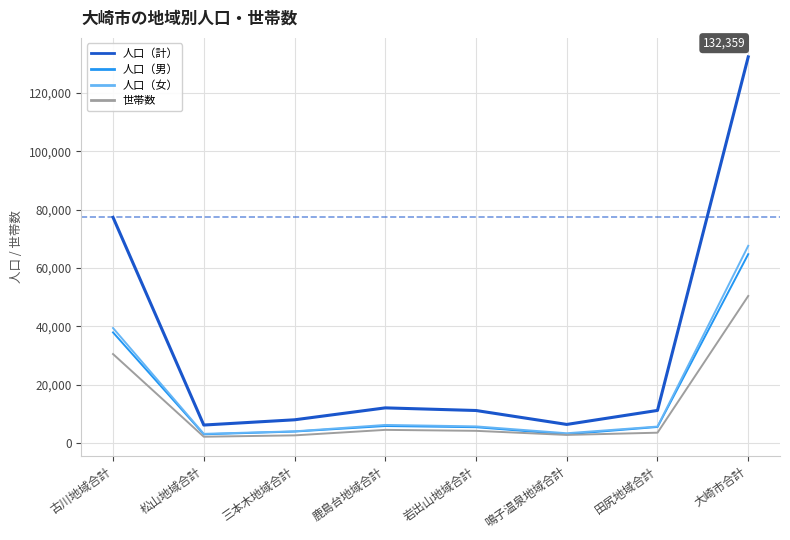

True or false: 人口（女） has more than 0 interior local peaks.

True